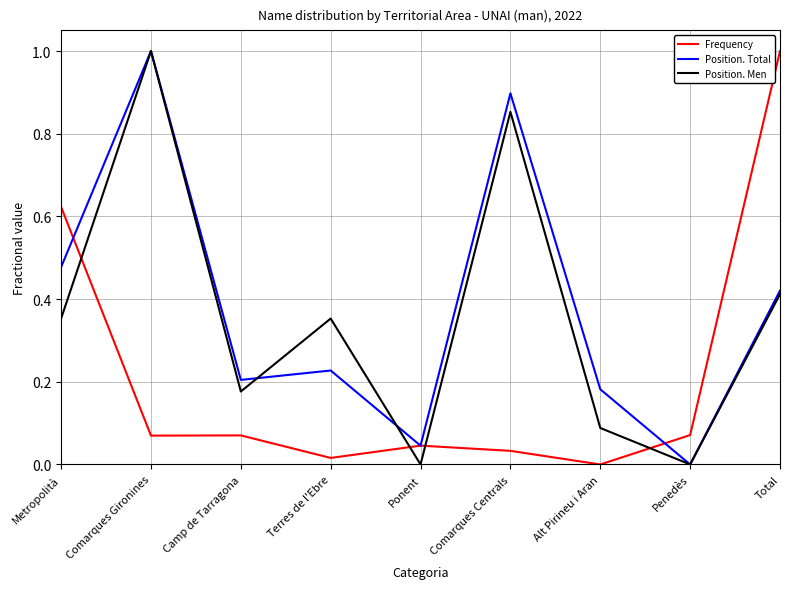

Is the value of Frequency at Terres de l'Ebre greater than the value of Position. Total at Comarques Gironines?

No